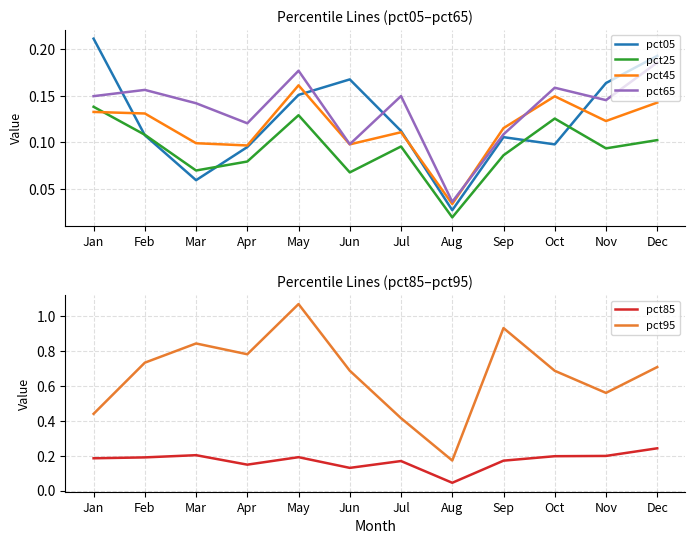

Does the chart display data point markers on the line(s)?

No